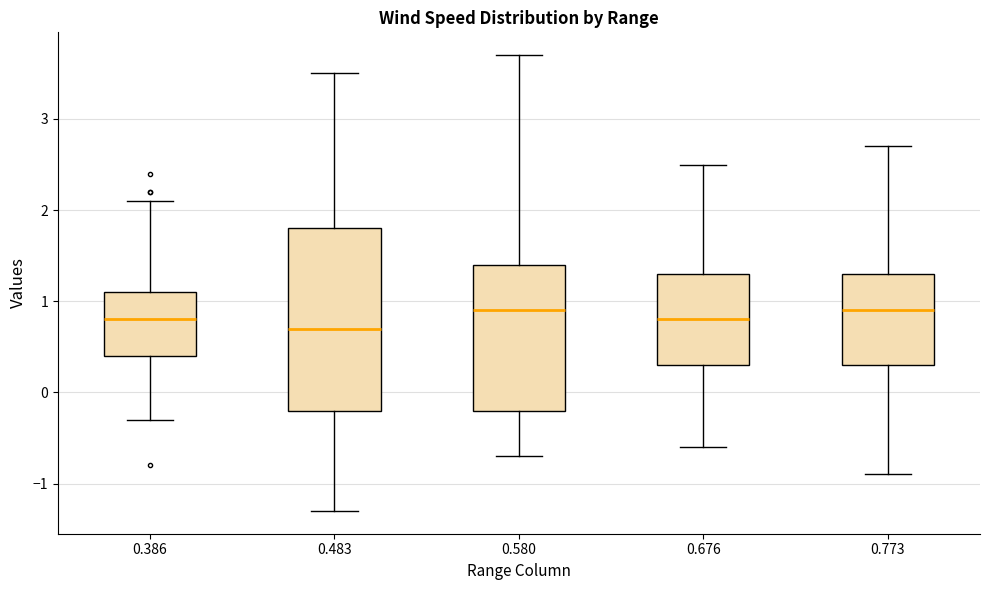

Which box is the tallest, from its lower edge to its upper edge?

0.483